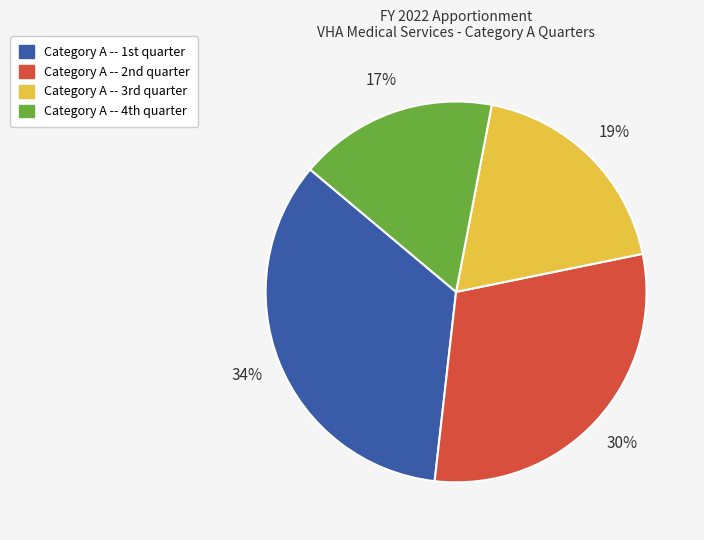

What is the largest slice in the pie chart?

Category A -- 1st quarter